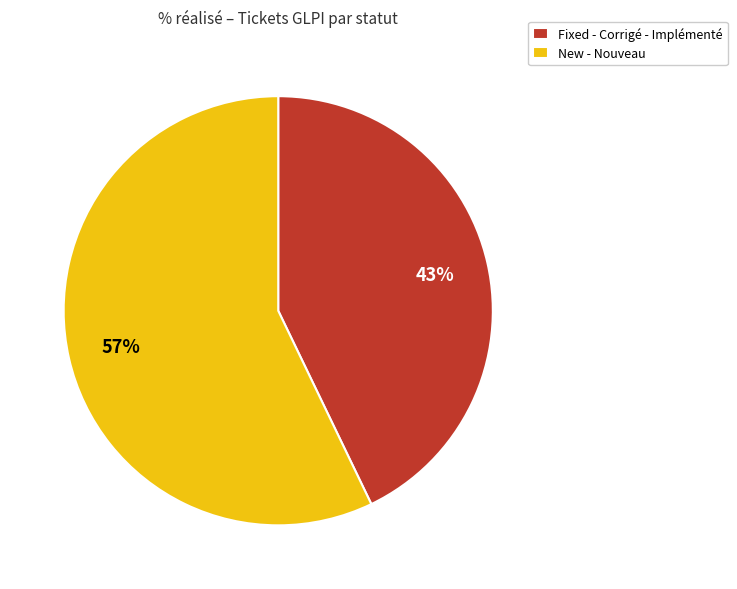

Is there a majority slice in this chart?

Yes